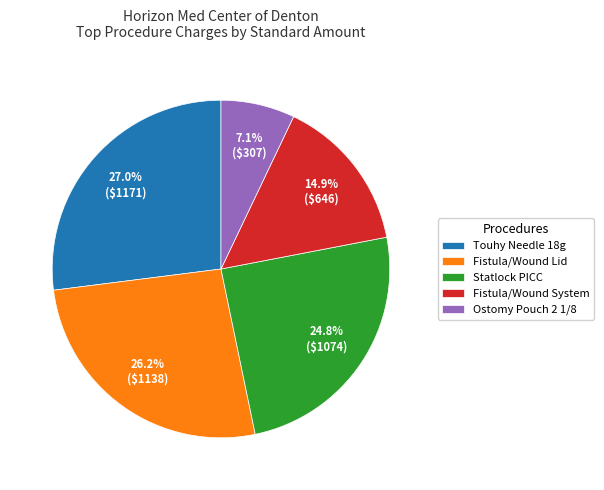

Which slice is the largest?

Touhy Needle 18g